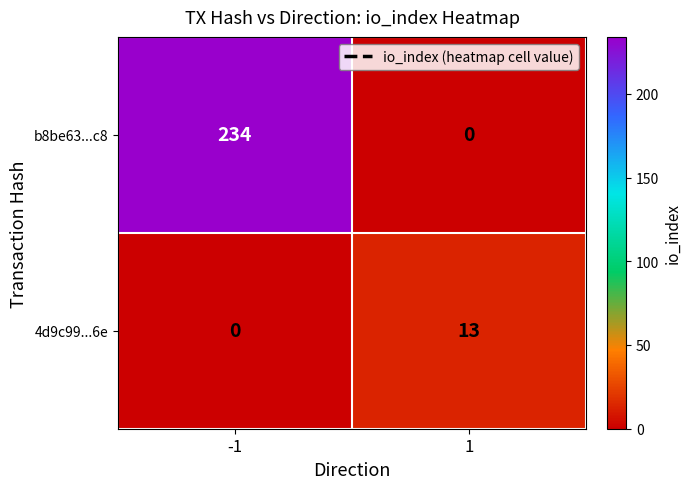

Reading left to right, what are all the values shown in this chart?

b8be63...c8: -1=234	1=0
4d9c99...6e: -1=0	1=13